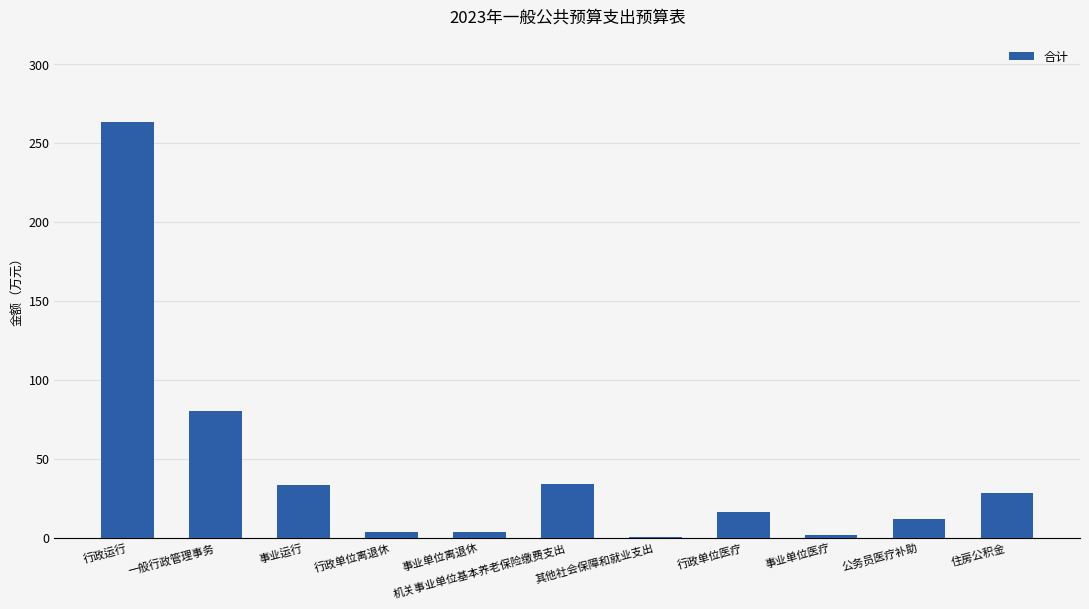

What is the sum of all values?

476.0